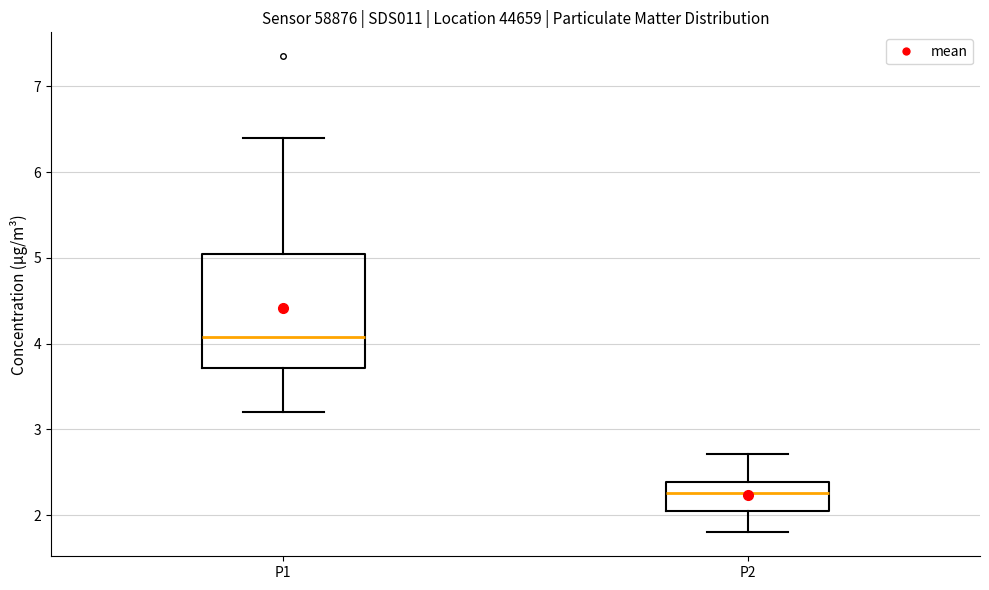

Which box's median line is the highest?

P1